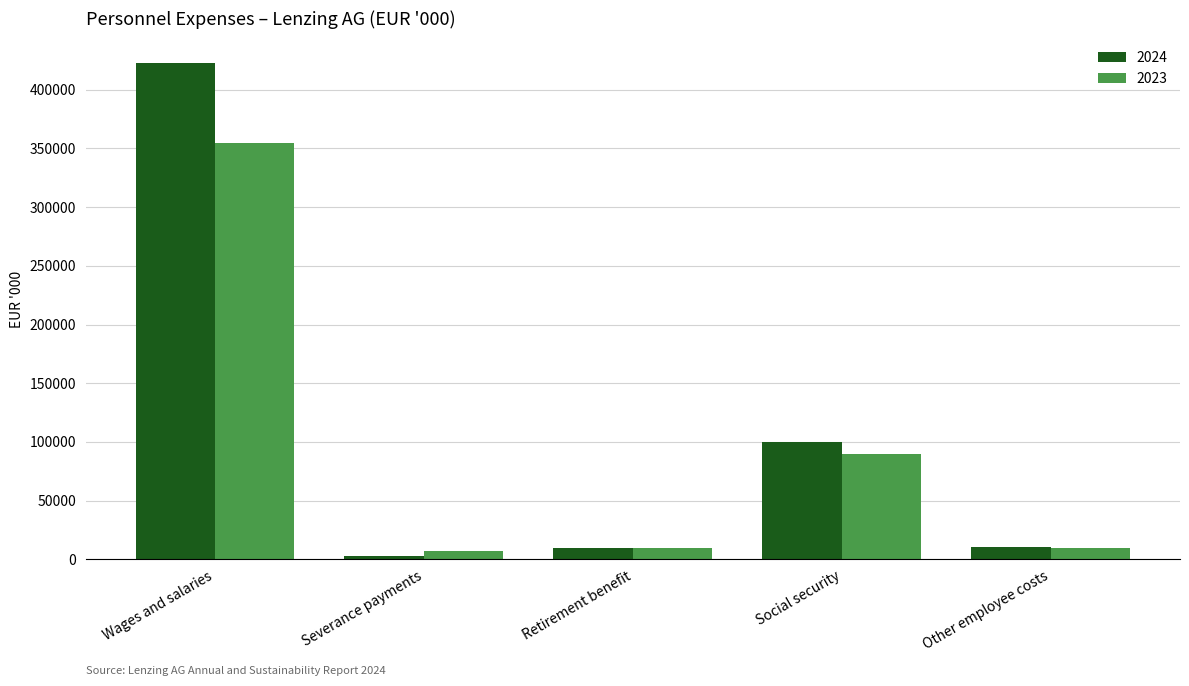

Is it true that 2024 equals 150381 at Social security?

False